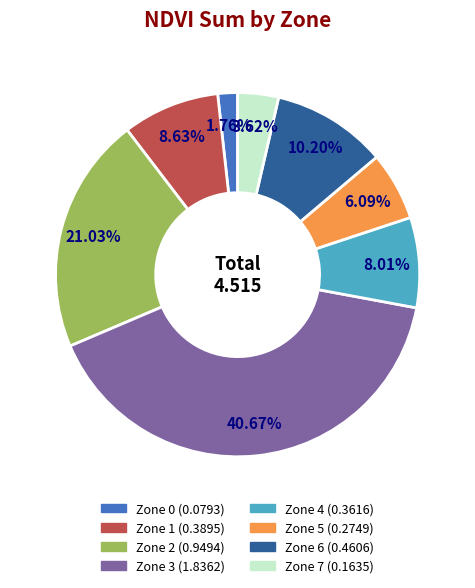

Is there a majority slice in this chart?

No